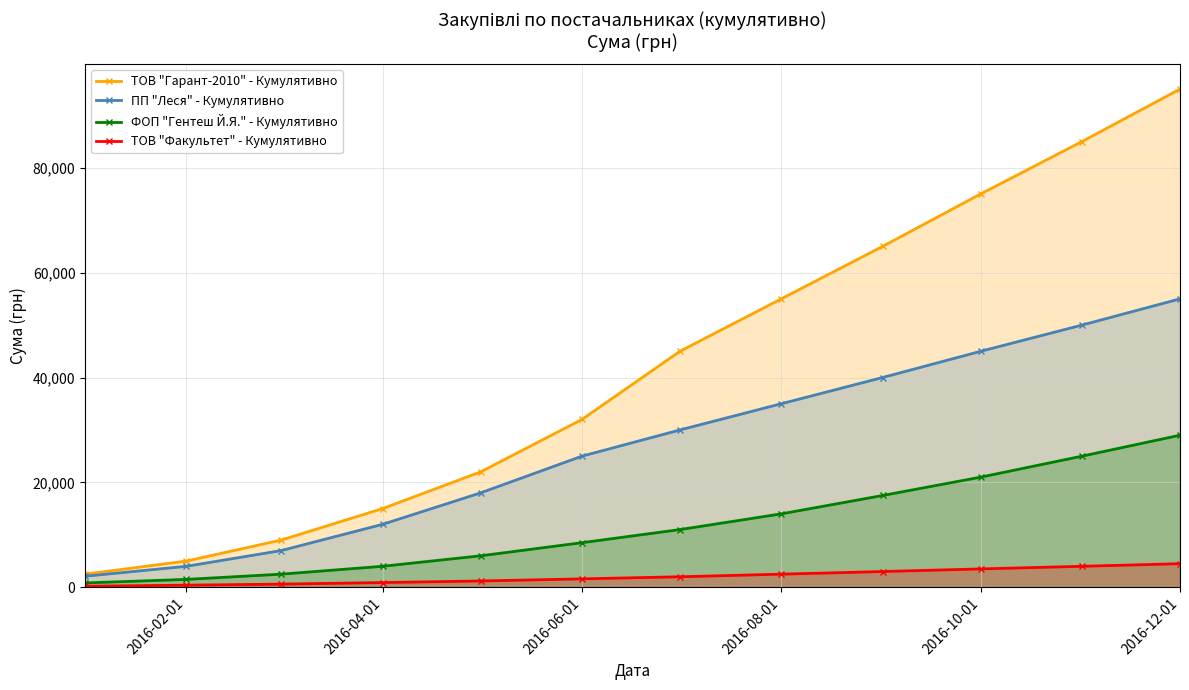

What is the lowest value of the ПП "Леся" - Кумулятивно series?

2104.7